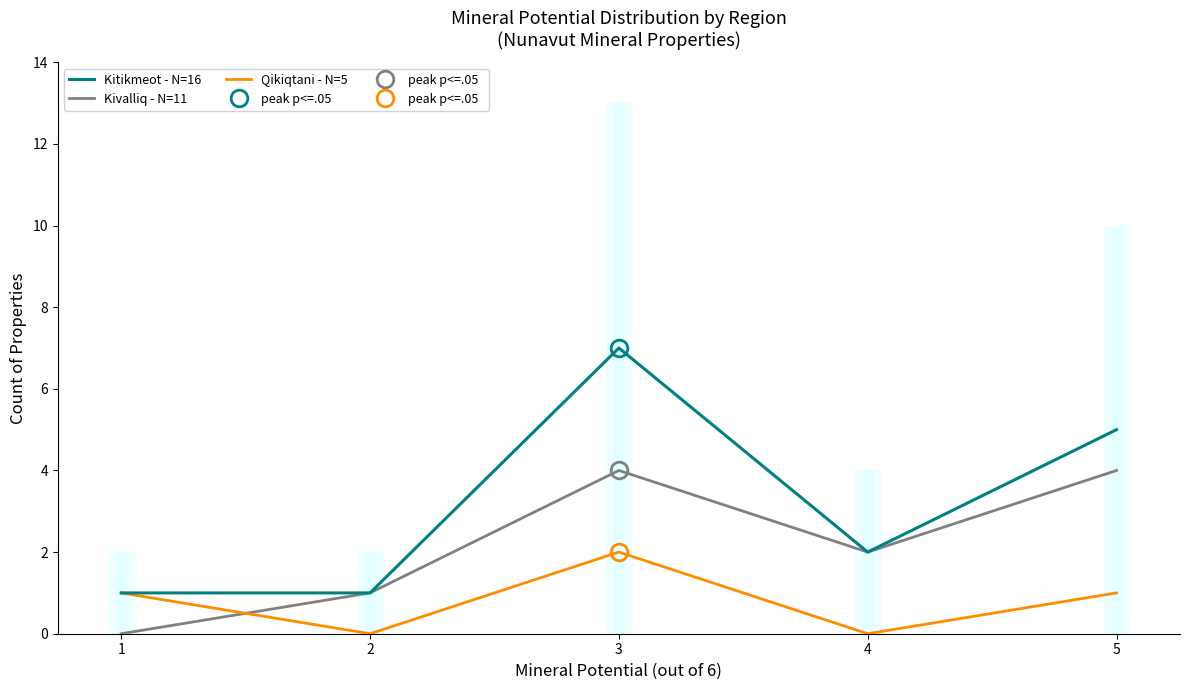

Reading left to right, list all the values displayed in this chart.

Kitikmeot - N=16: 1=1	2=1	3=7	4=2	5=5
Kivalliq - N=11: 1=0	2=1	3=4	4=2	5=4
Qikiqtani - N=5: 1=1	2=0	3=2	4=0	5=1